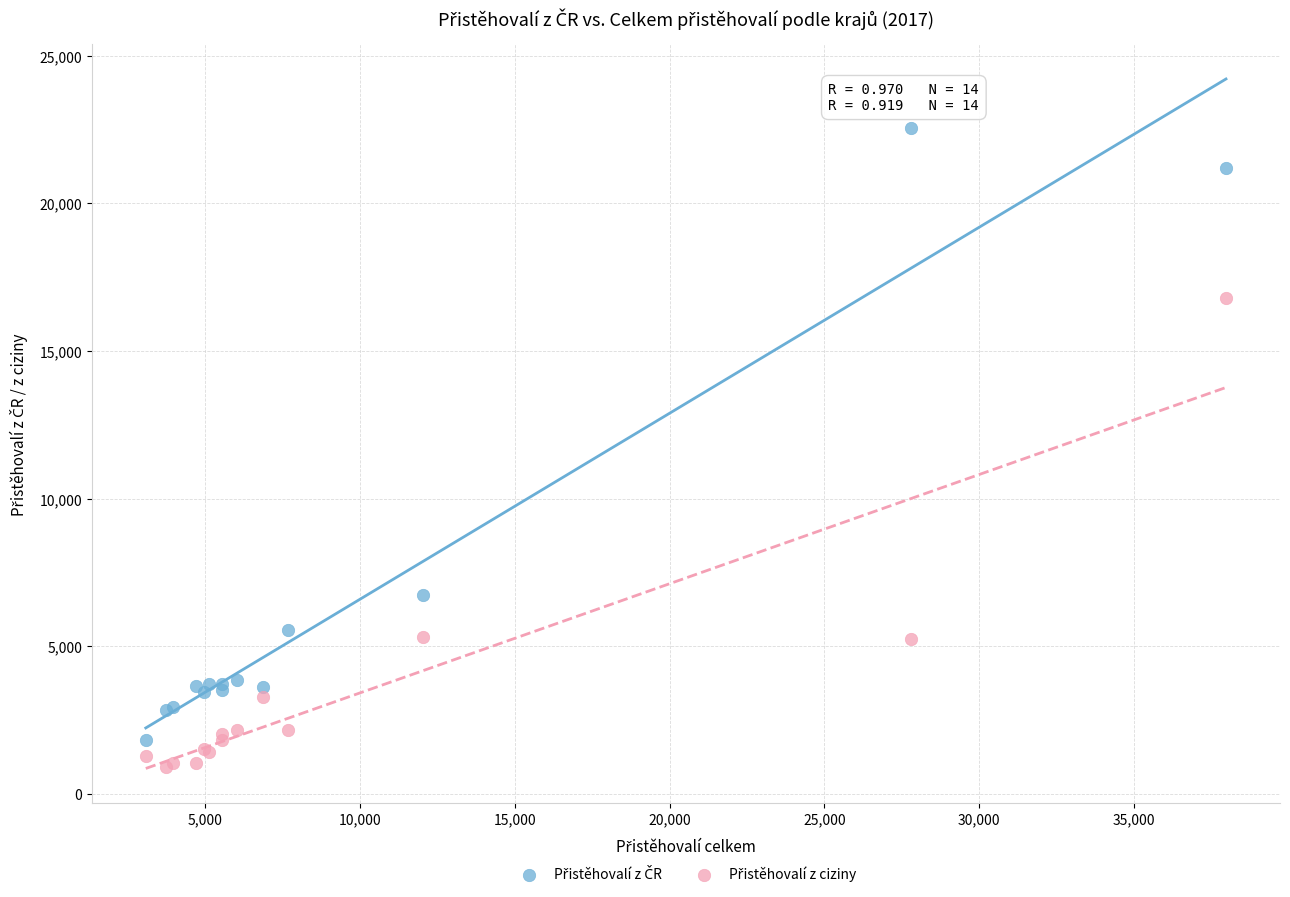

What is the X range (max minus min) for the scatter plot?

34895